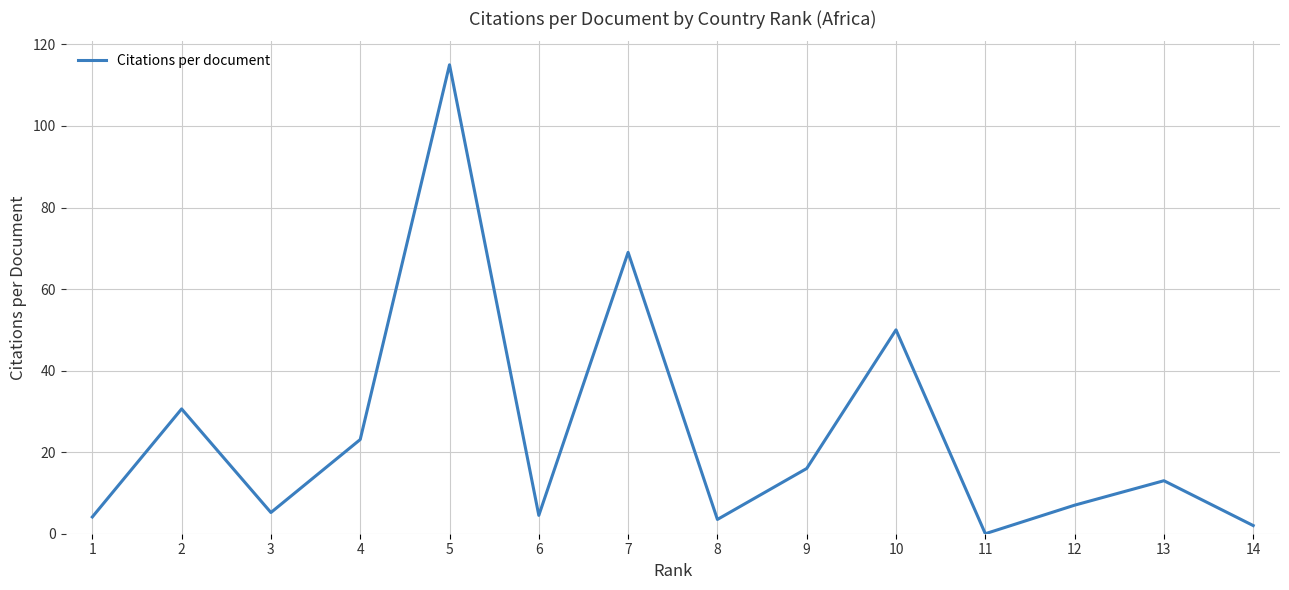

How many distinct data groups are displayed?

1